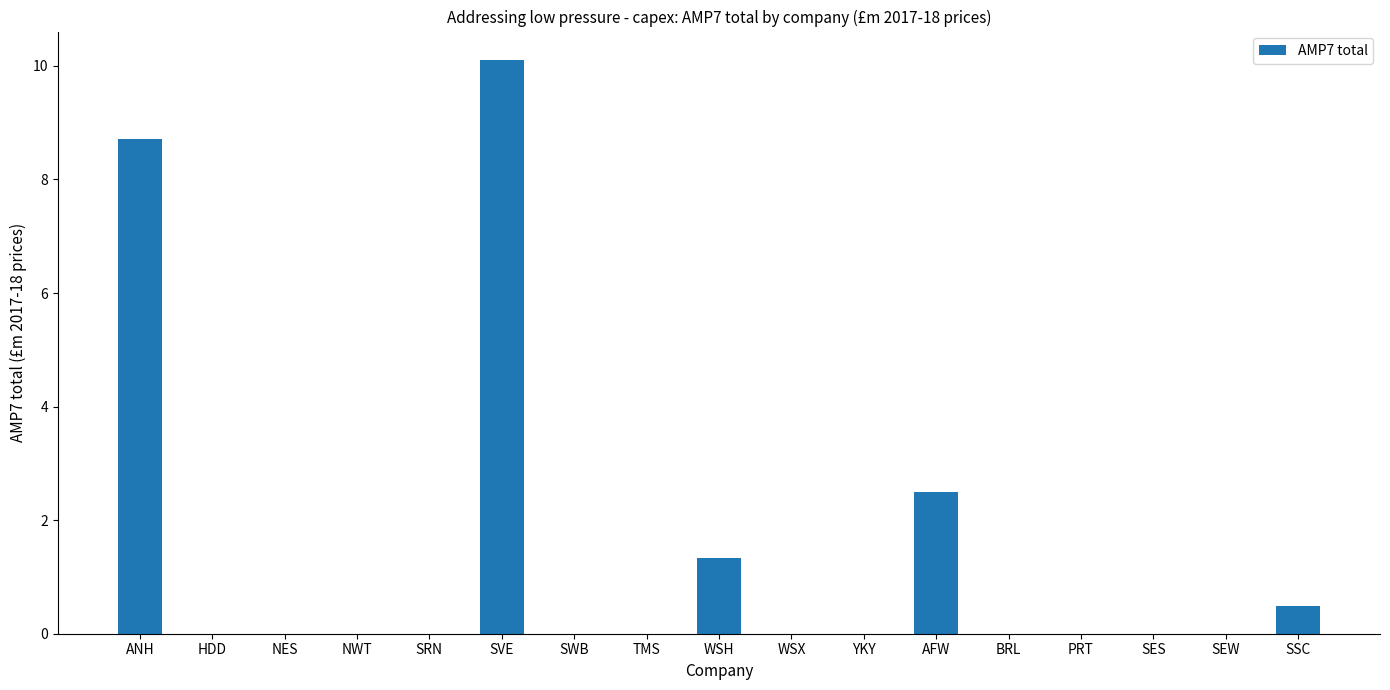

What is the average value?

1.4